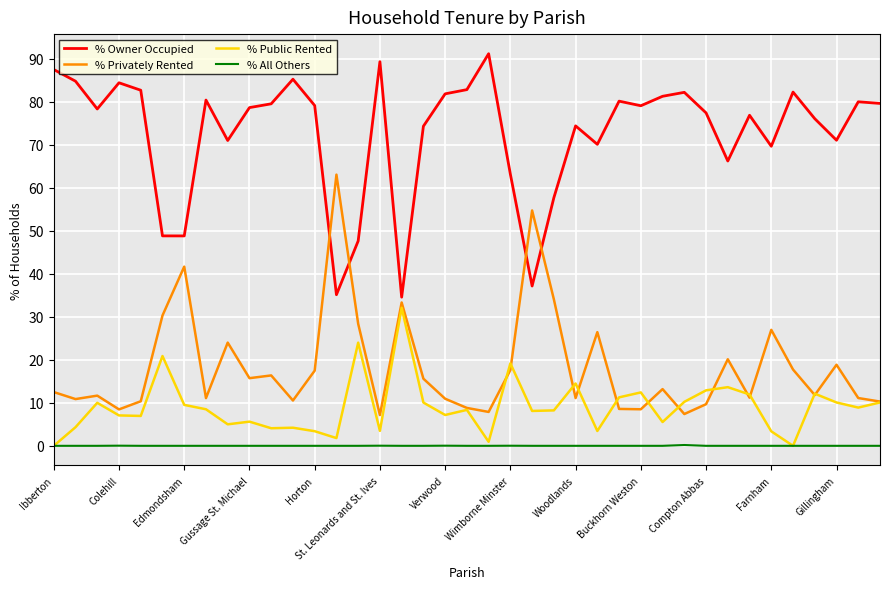

True or false: % Public Rented and % Owner Occupied intersect in this chart.

False